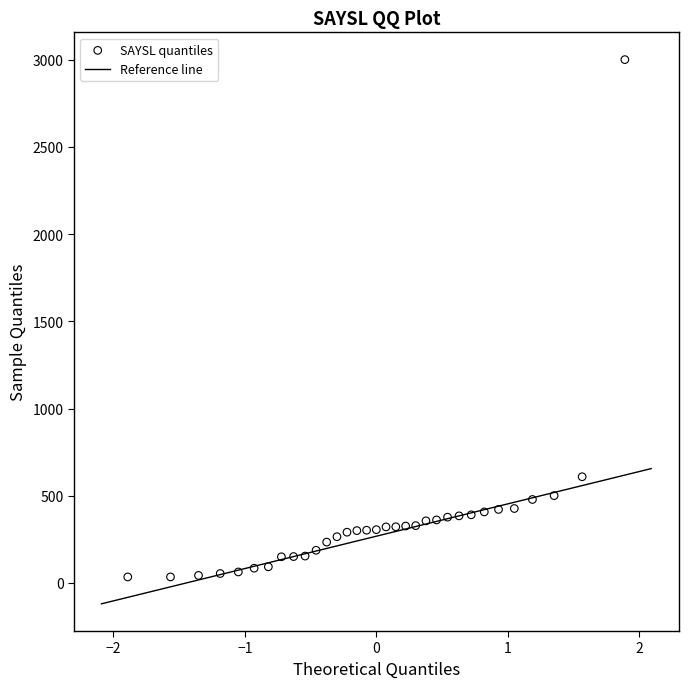

What is the range of Y values (max minus min)?

2965.1